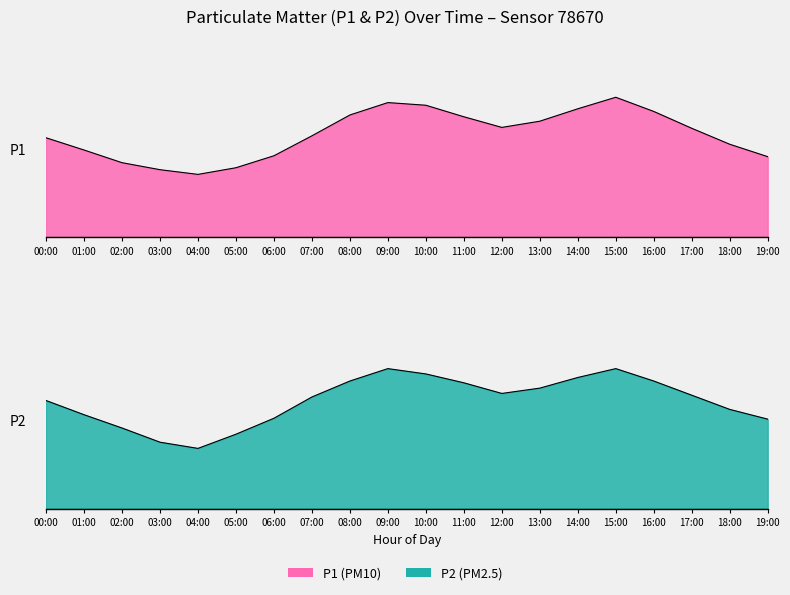

In P1, how many points are higher than both neighbors (excluding endpoints)?

2